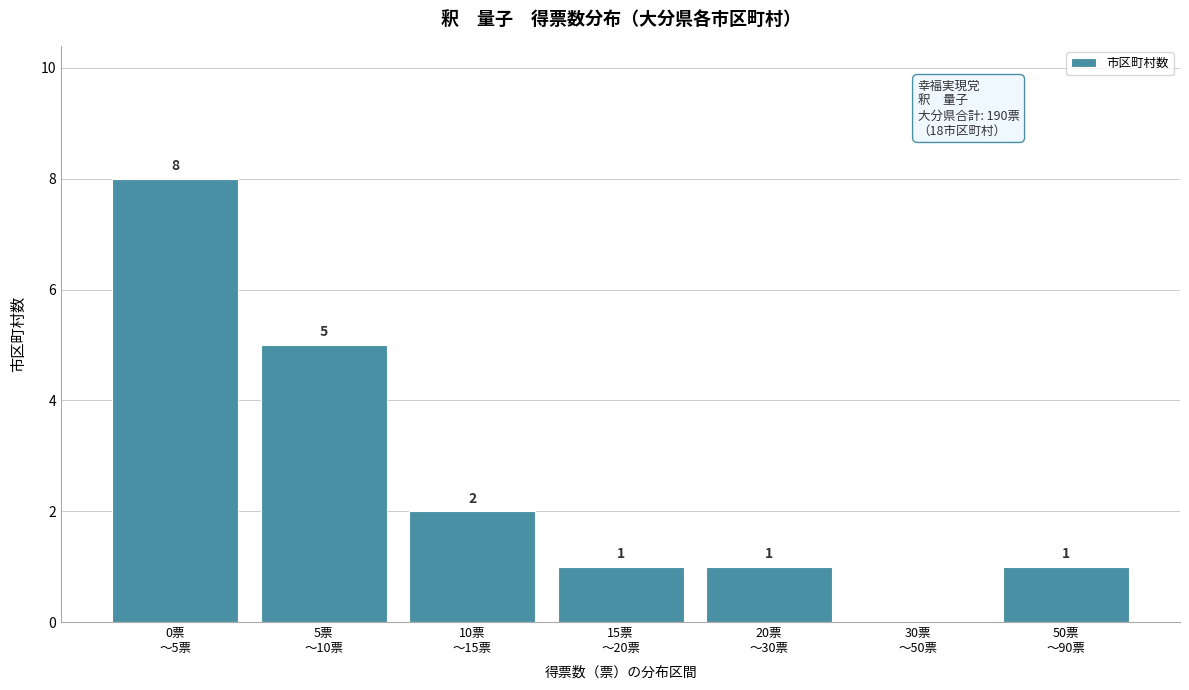

What is the greatest value displayed?

8